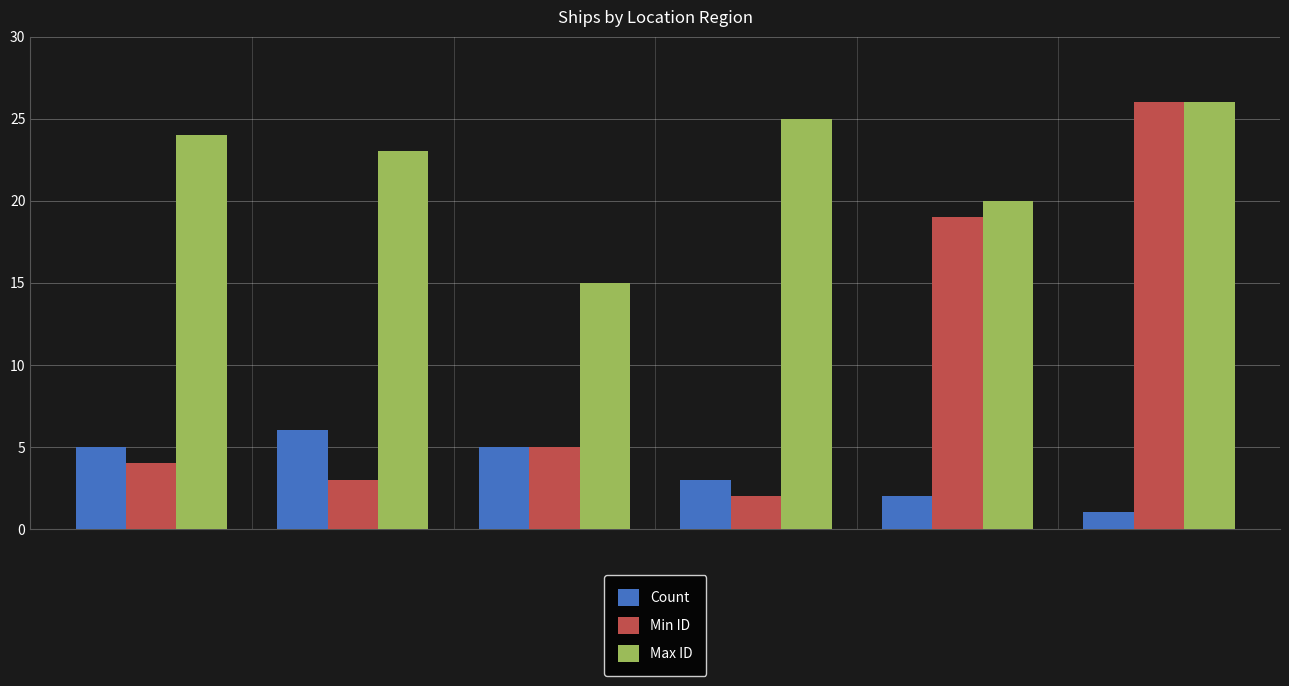

What is the lowest value of the Min ID series?

2